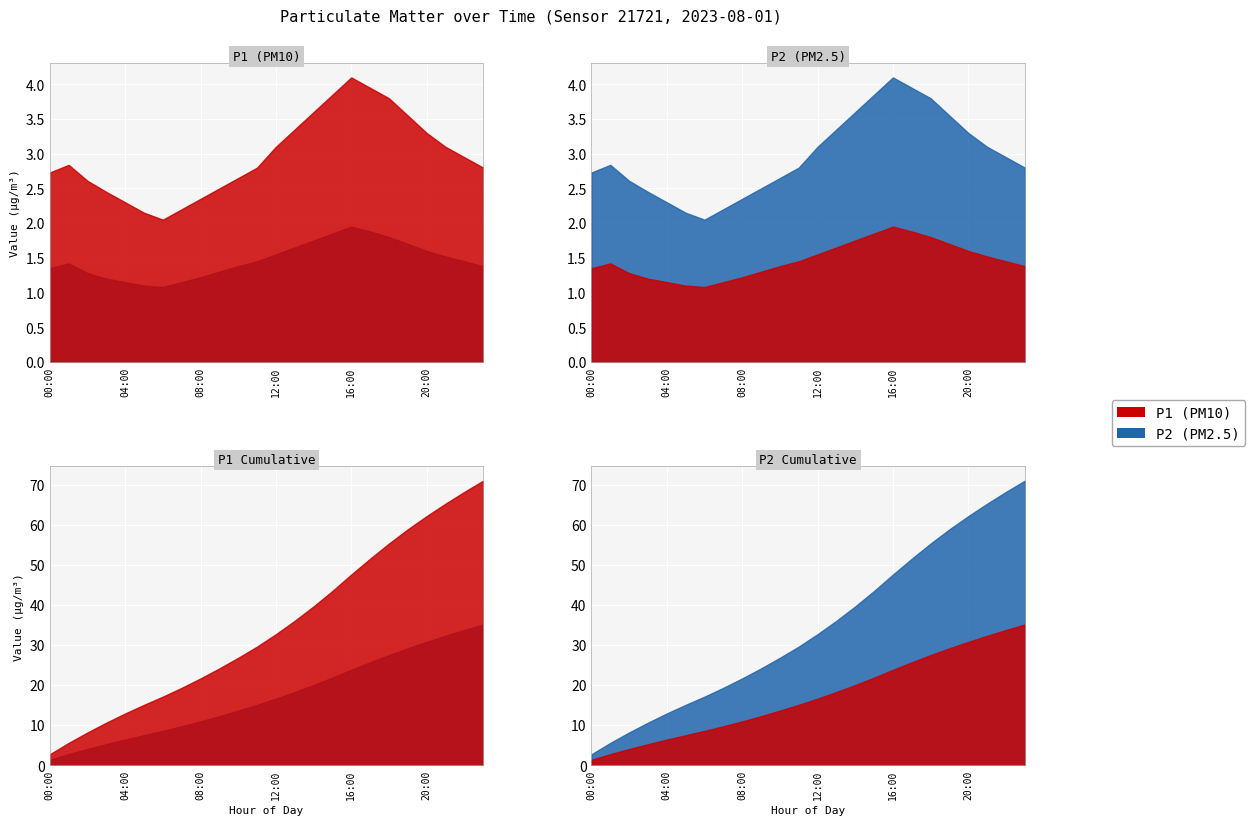

Which category has the lowest value in the P2 series?

06:00